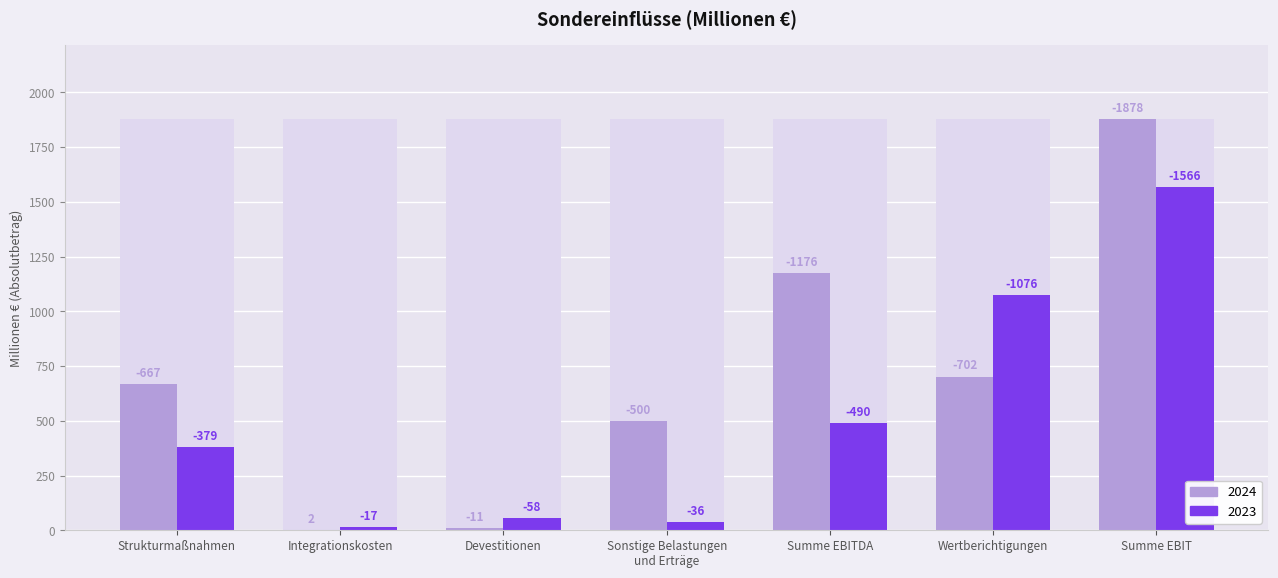

Which has a higher value, Summe EBIT or Summe EBITDA?

Summe EBIT